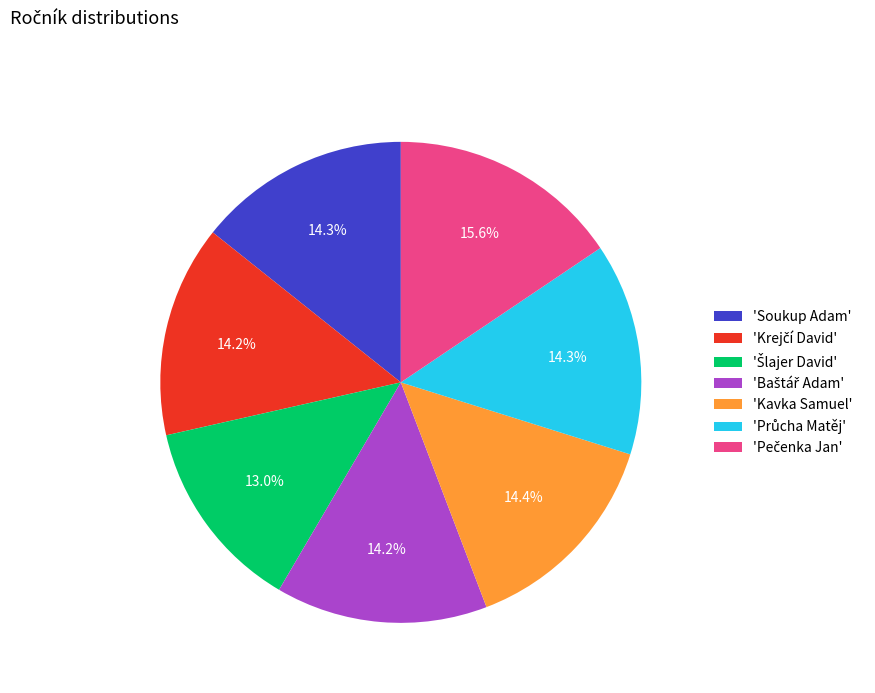

Does any single category account for the majority?

No